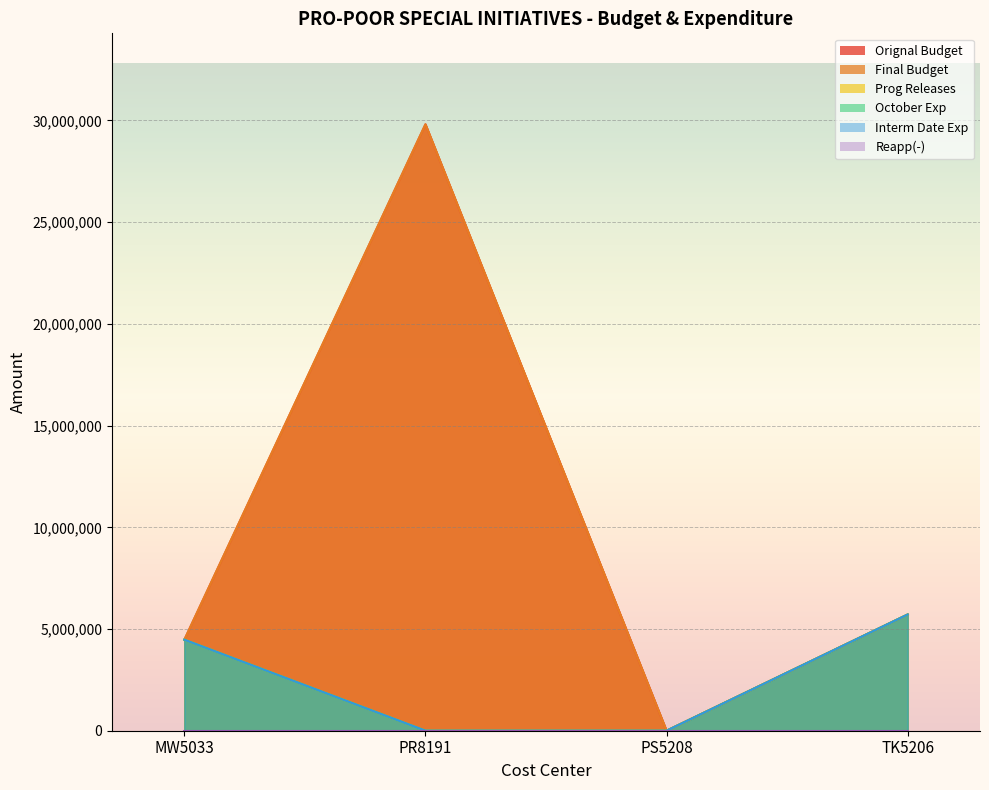

What position from the right is PS5208?

2